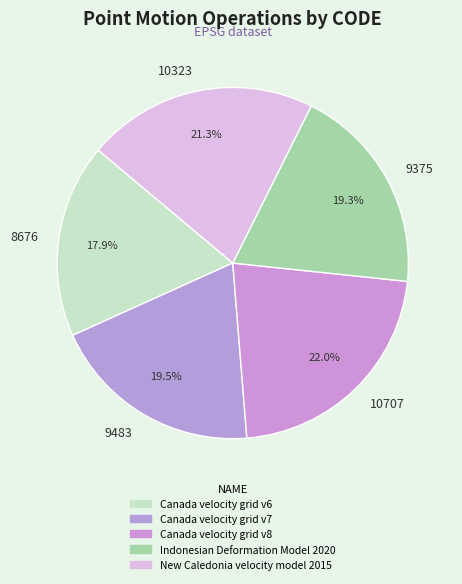

Does any single category account for the majority?

No